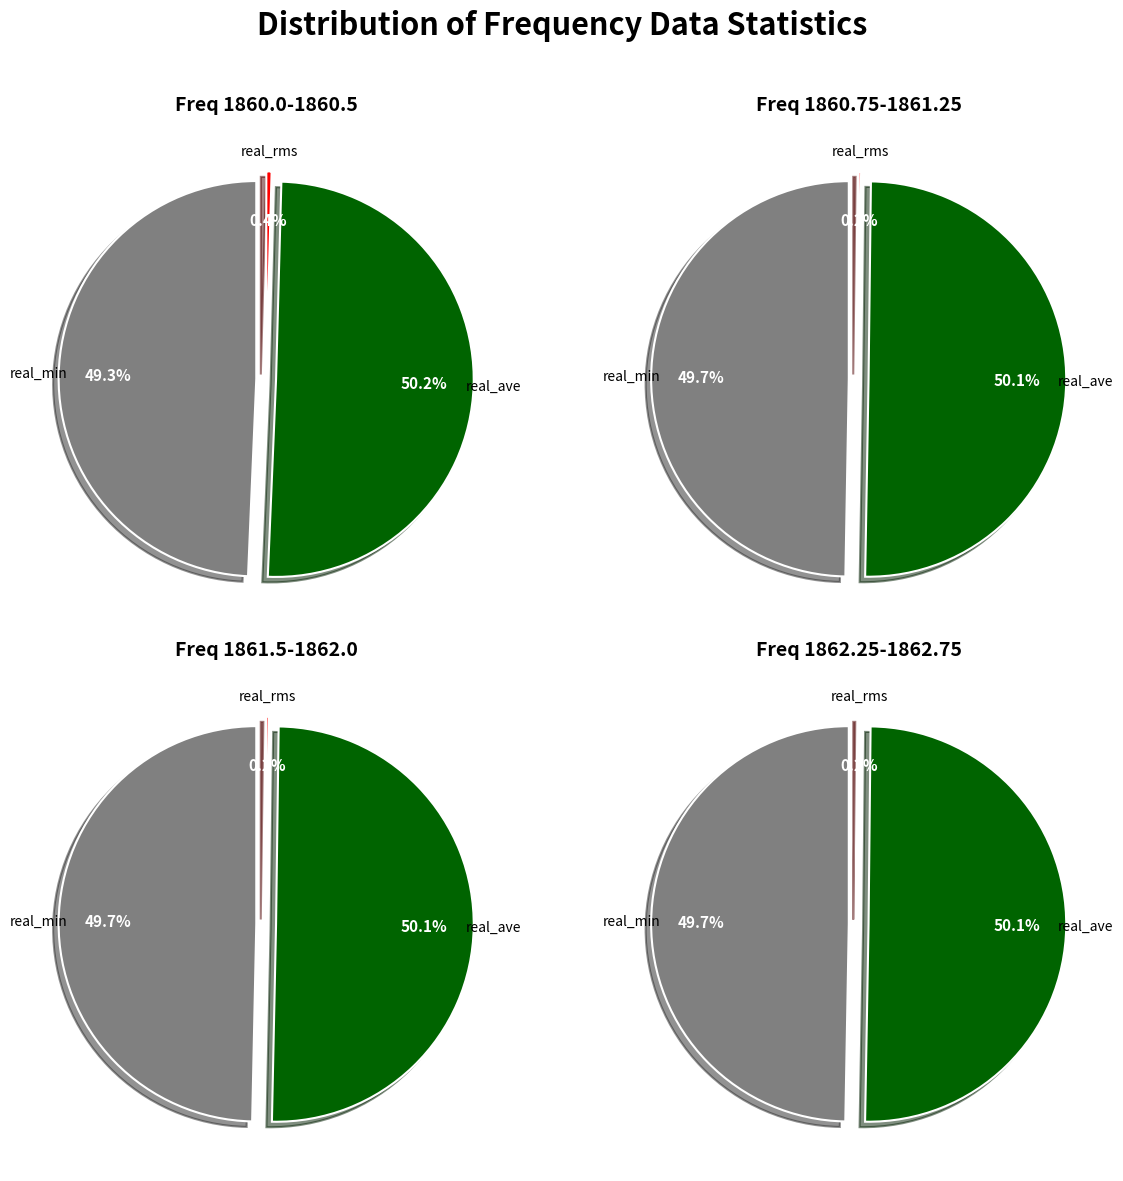

Is there a majority slice in this chart?

Yes